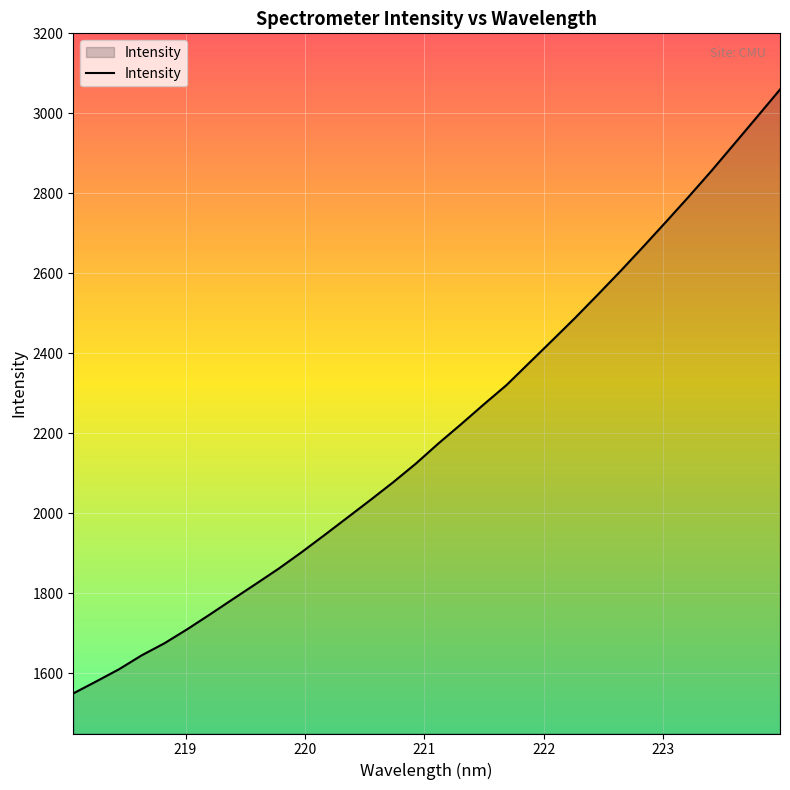

How many lines are shown in the chart?

1